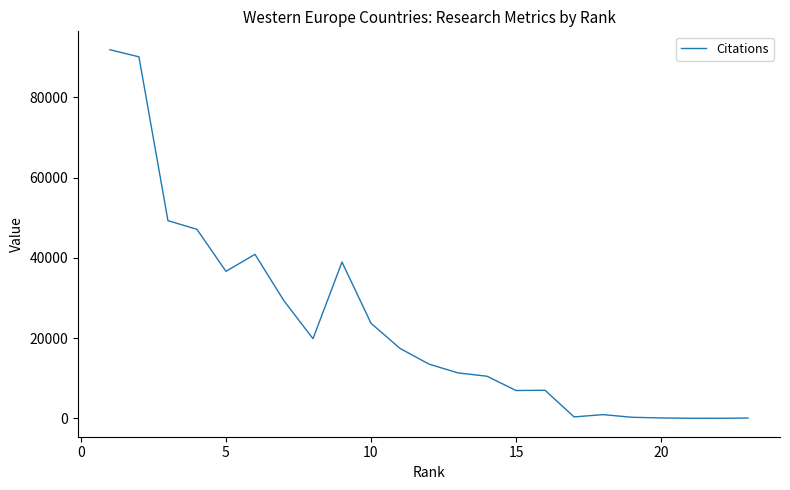

How many interior local valleys (lower than both neighbors) does the data have?

5